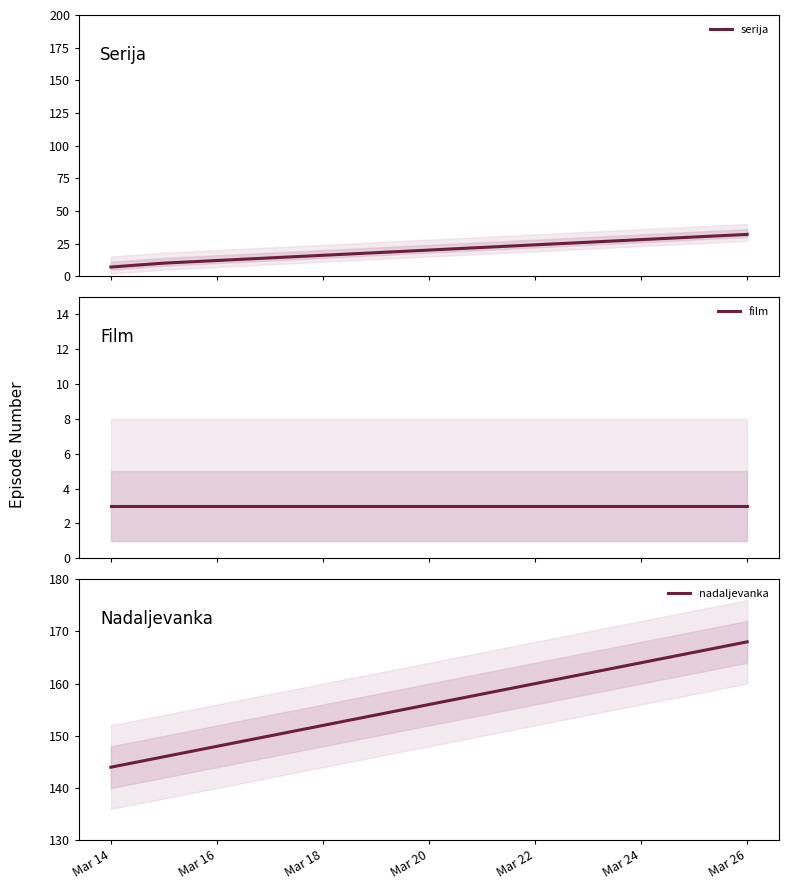

At which label does nadaljevanka reach its peak?

Mar 26